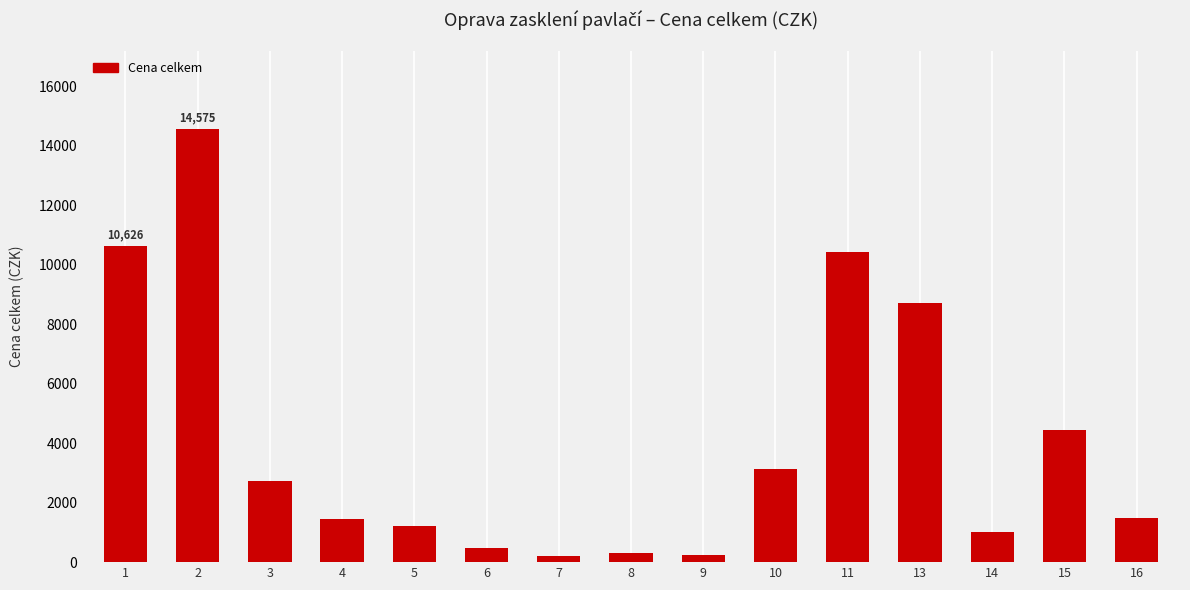

Are the bars grouped side by side (vs. stacked)?

No